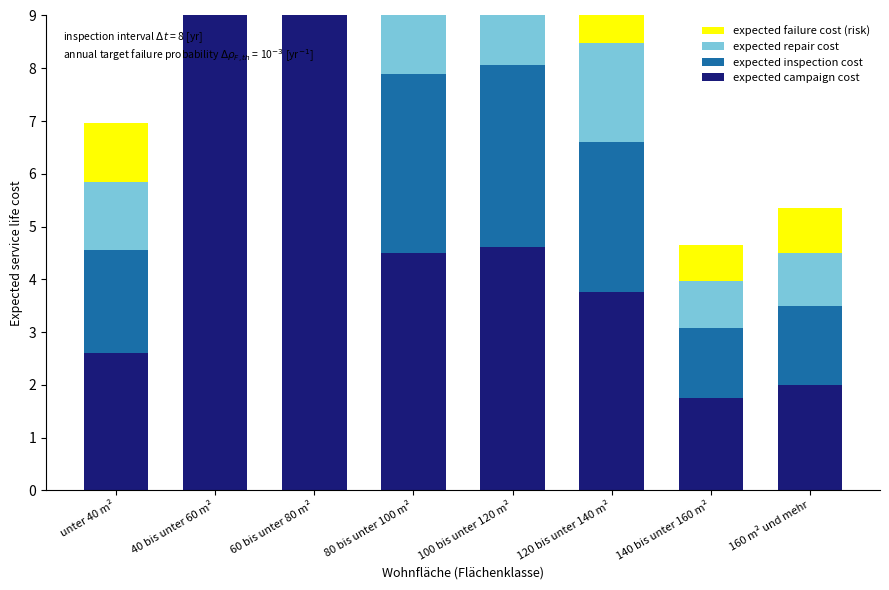

What is the sum of all expected campaign cost values?

40.0